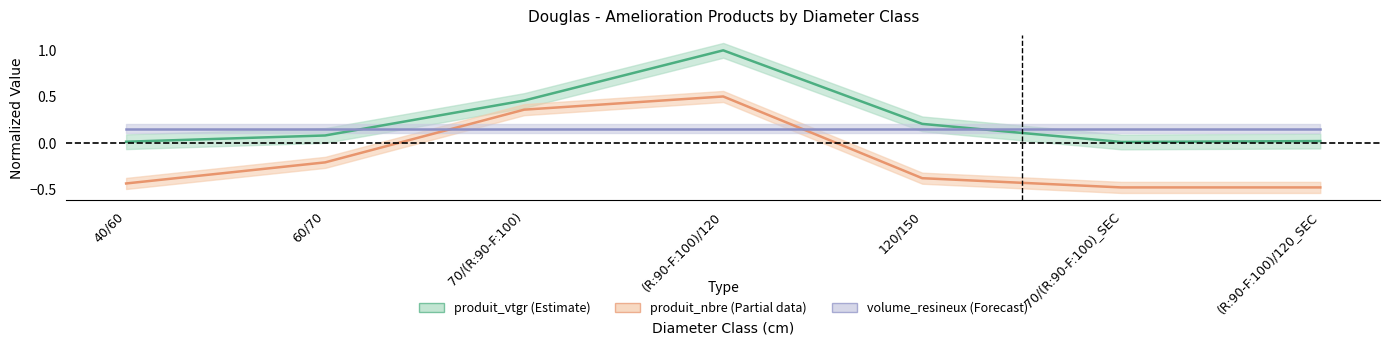

At which label is produit_vtgr closest to 0?

70/(R:90-F:100)_SEC